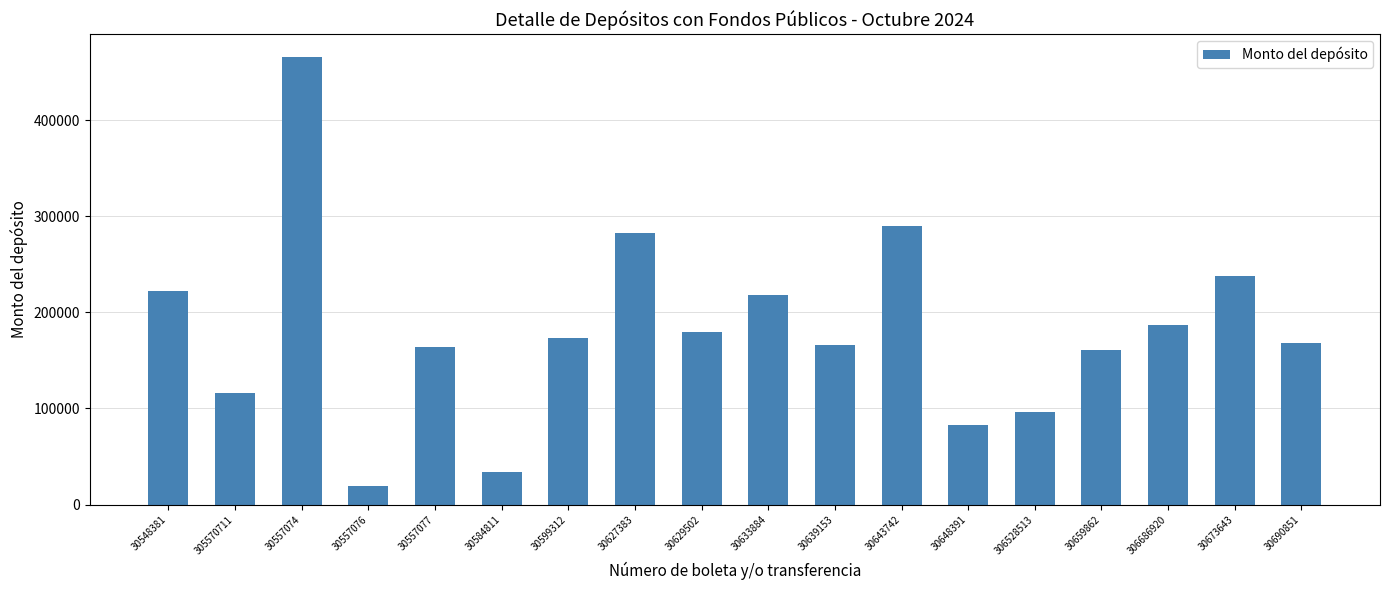

What is the change in value from 30548381 to 30584811?

-188694.0